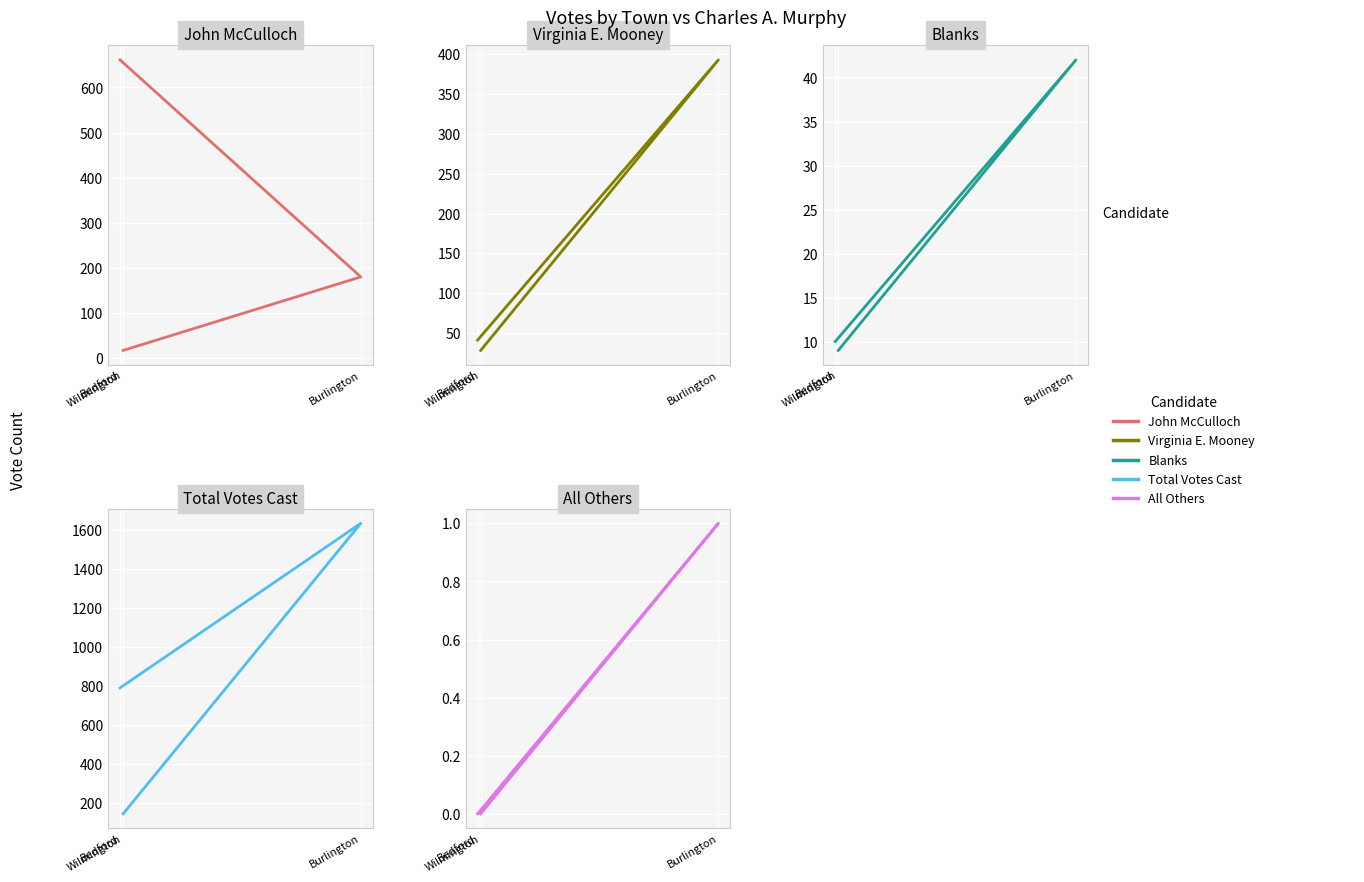

Rank the series by their maximum value, from lowest to highest.

All Others, Blanks, Virginia E. Mooney, John McCulloch, Total Votes Cast